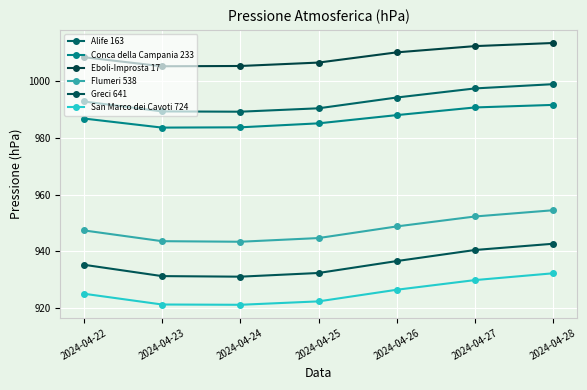

At 2024-04-26, list the series in order from largest to smallest.

Eboli-Improsta 17, Alife 163, Conca della Campania 233, Flumeri 538, Greci 641, San Marco dei Cavoti 724